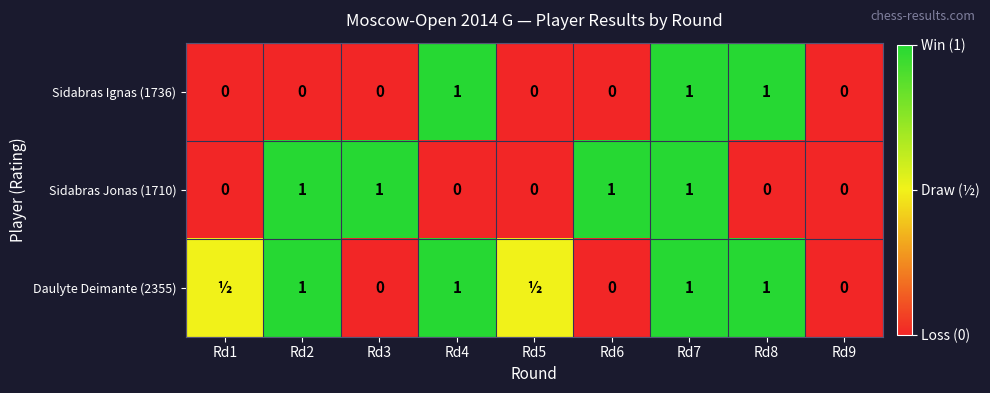

What is the sum of the Daulyte Deimante (2355) values at Rd2 and Rd6?

1.0